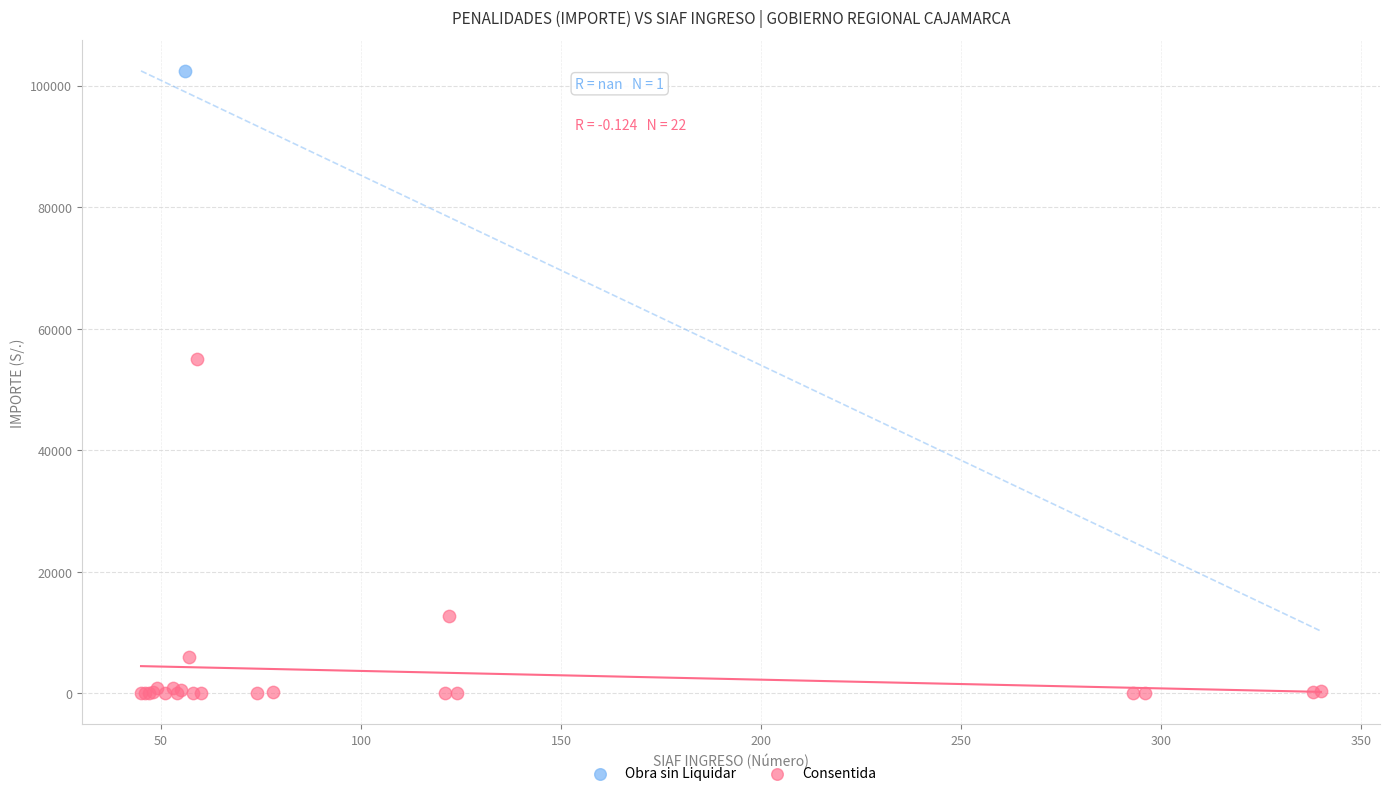

What are all the series names shown in the legend?

Obra sin Liquidar, Consentida